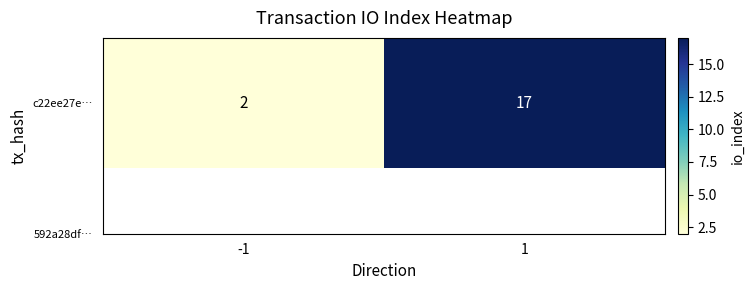

Reading left to right, what are all the values shown in this chart?

2	17